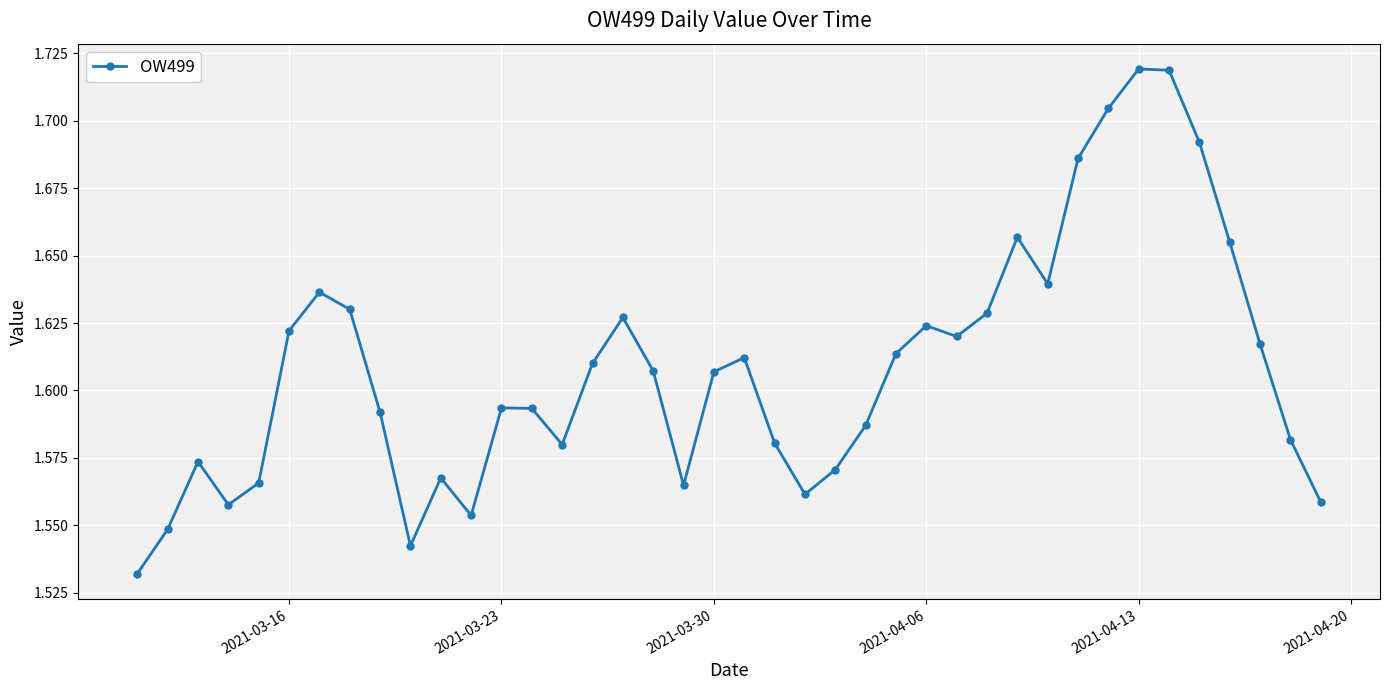

What is the difference between the maximum and minimum values?

0.2